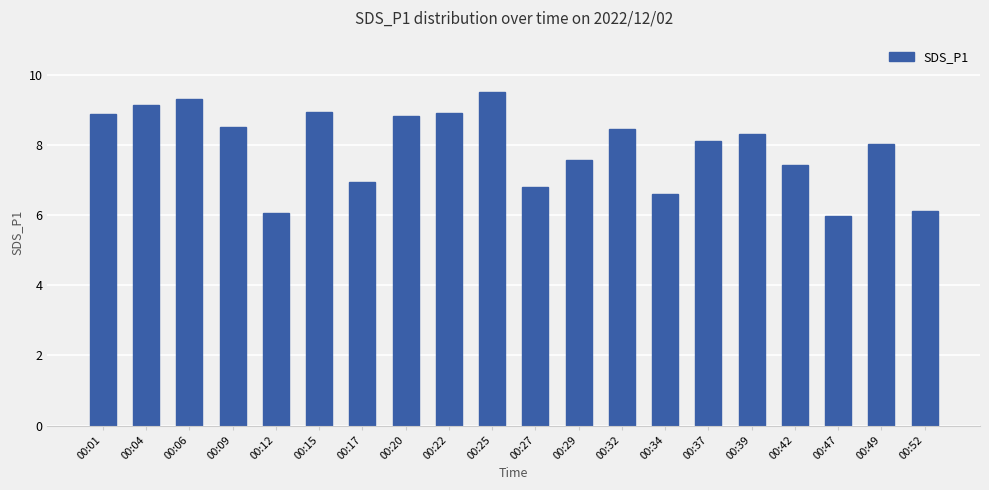

What is the sum of the values at 00:52 and 00:37?

14.2